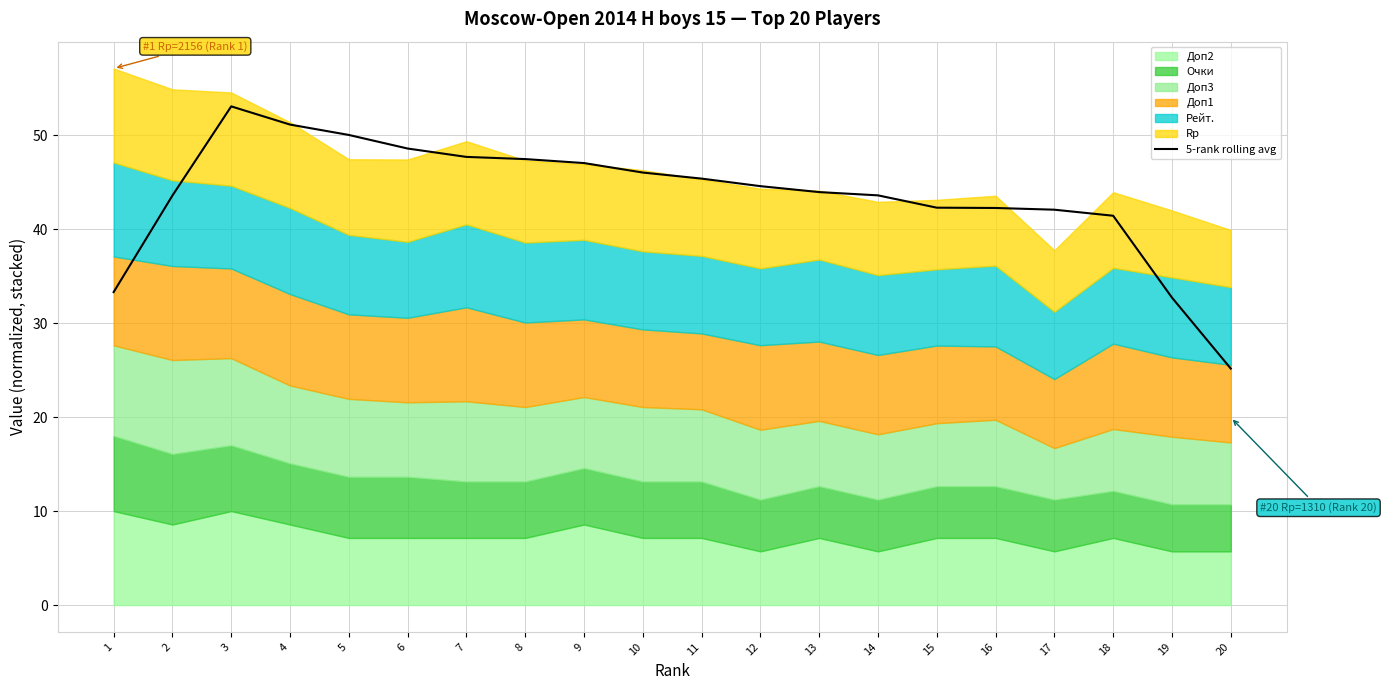

How many lines are shown in the chart?

1